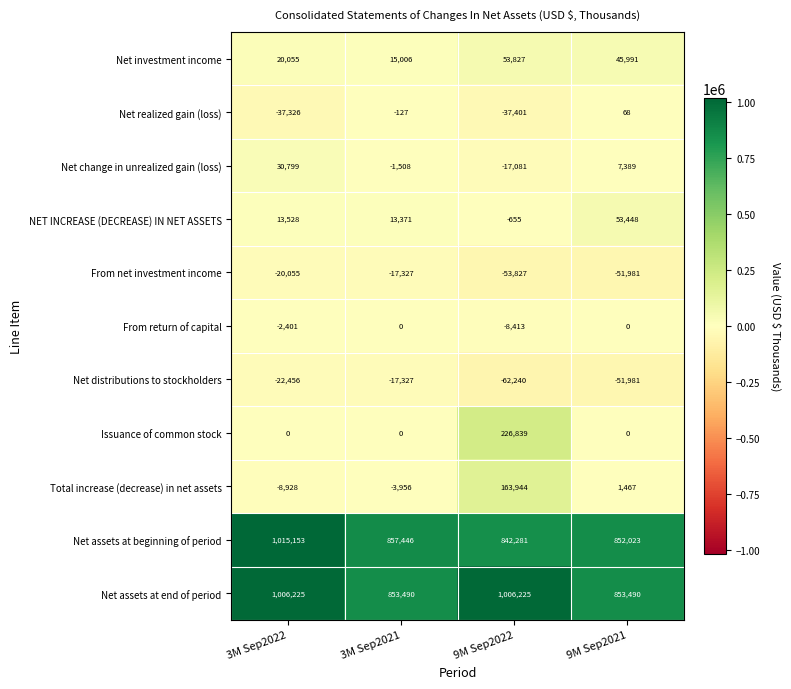

The value of Net assets at beginning of period at 3M Sep2022 is 558816. True or false?

False